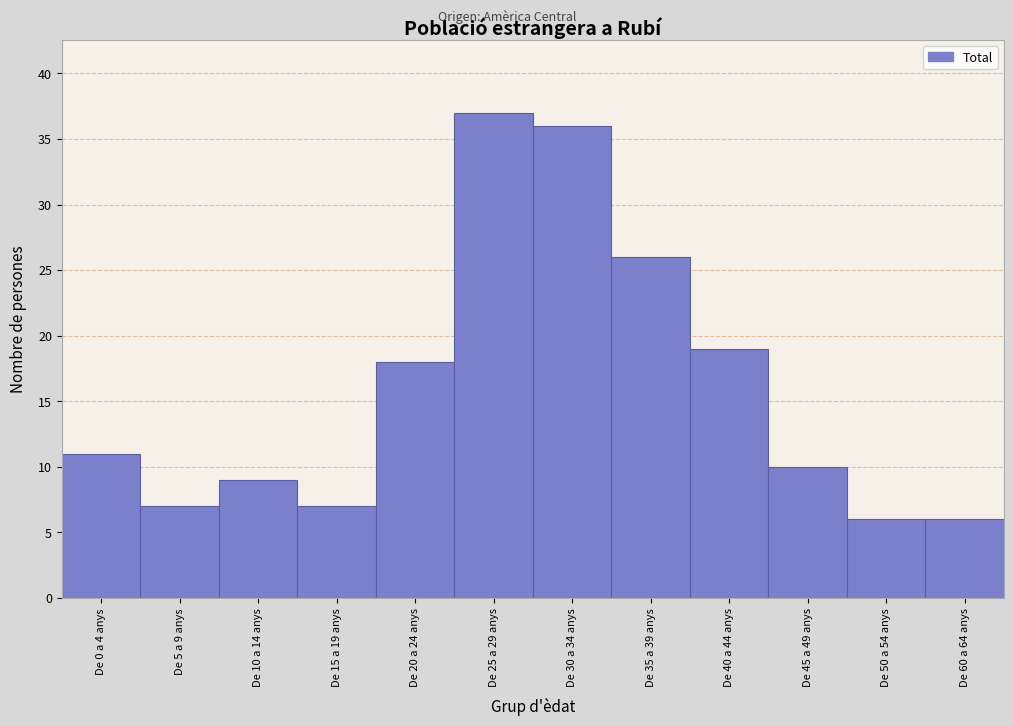

Reading left to right, list all the values displayed in this chart.

De 0 a 4 anys=11	De 5 a 9 anys=7	De 10 a 14 anys=9	De 15 a 19 anys=7	De 20 a 24 anys=18	De 25 a 29 anys=37	De 30 a 34 anys=36	De 35 a 39 anys=26	De 40 a 44 anys=19	De 45 a 49 anys=10	De 50 a 54 anys=6	De 60 a 64 anys=6